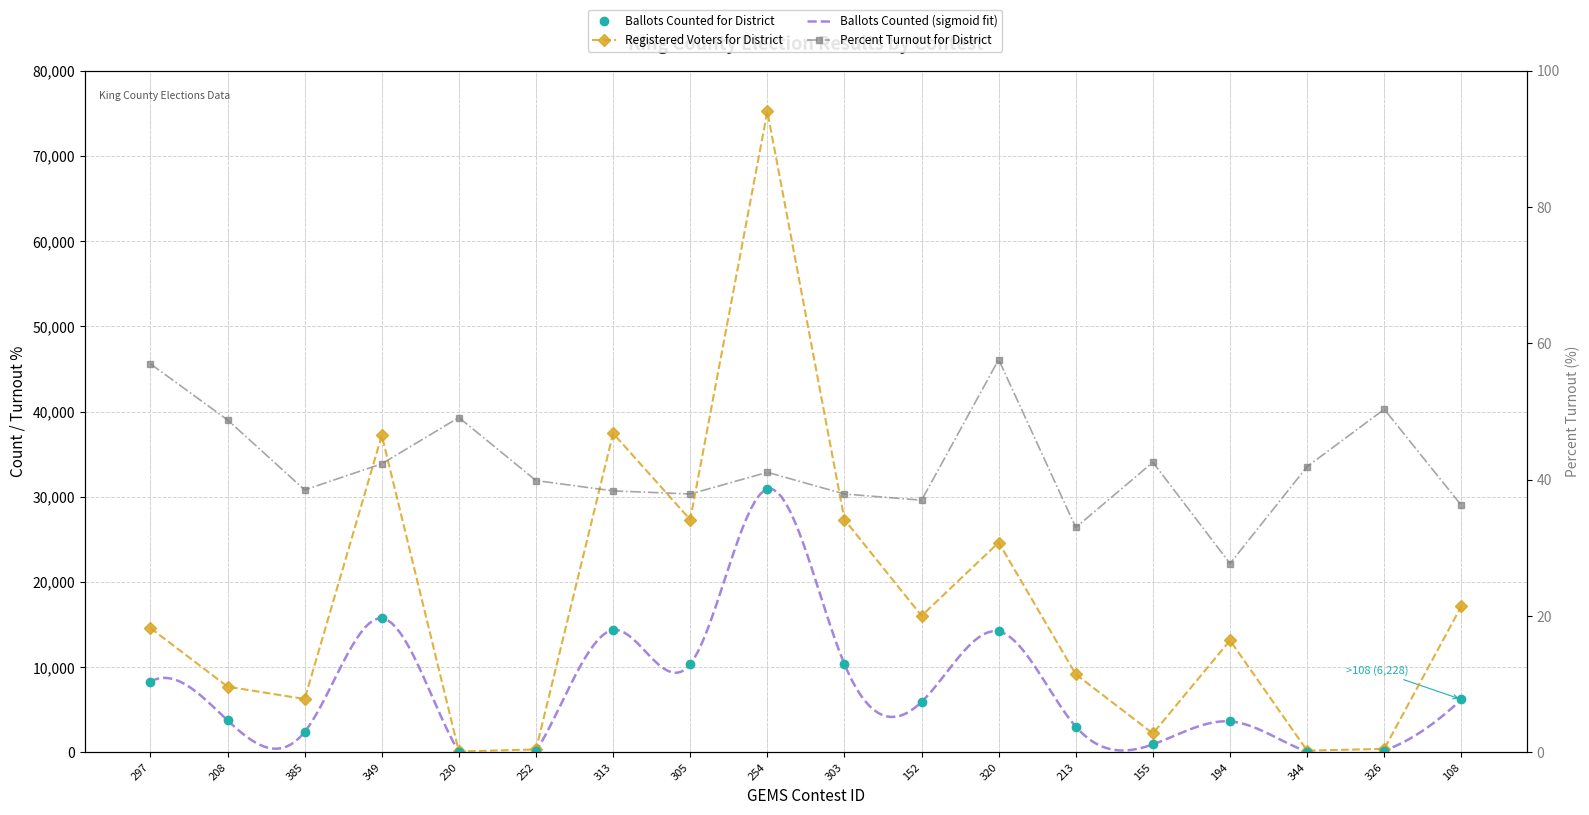

Which has a higher value, 108 or 152?

108